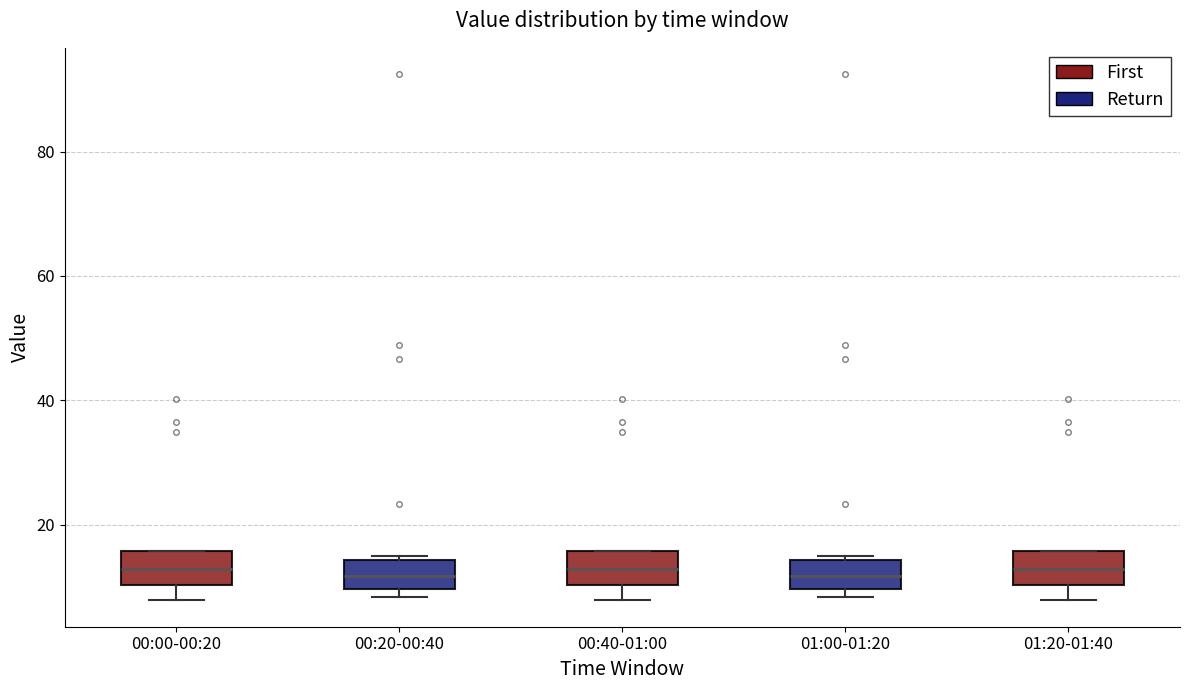

Reading left to right, transcribe this box plot: for each box, give where its median line is, the range the box spans, and where its two whiskers end, as read against the y-axis. The values are not printed on the chart, so give them approximately, as read against the axis.

00:00-00:20: median 12, box 10 to 16, whiskers 8 to 16
00:20-00:40: median 12, box 10 to 14, whiskers 8 to 16
00:40-01:00: median 12, box 10 to 16, whiskers 8 to 16
01:00-01:20: median 12, box 10 to 14, whiskers 8 to 16
01:20-01:40: median 12, box 10 to 16, whiskers 8 to 16